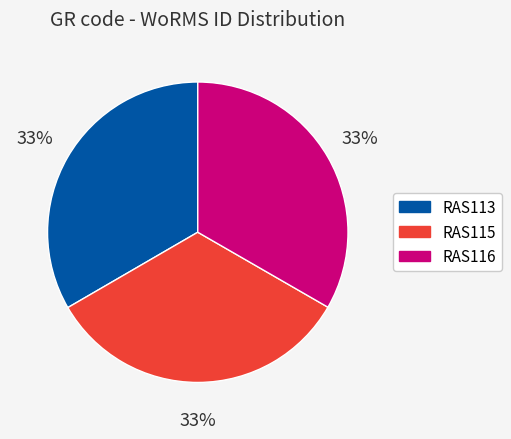

Is it true that RAS115 is 39% of the pie?

False